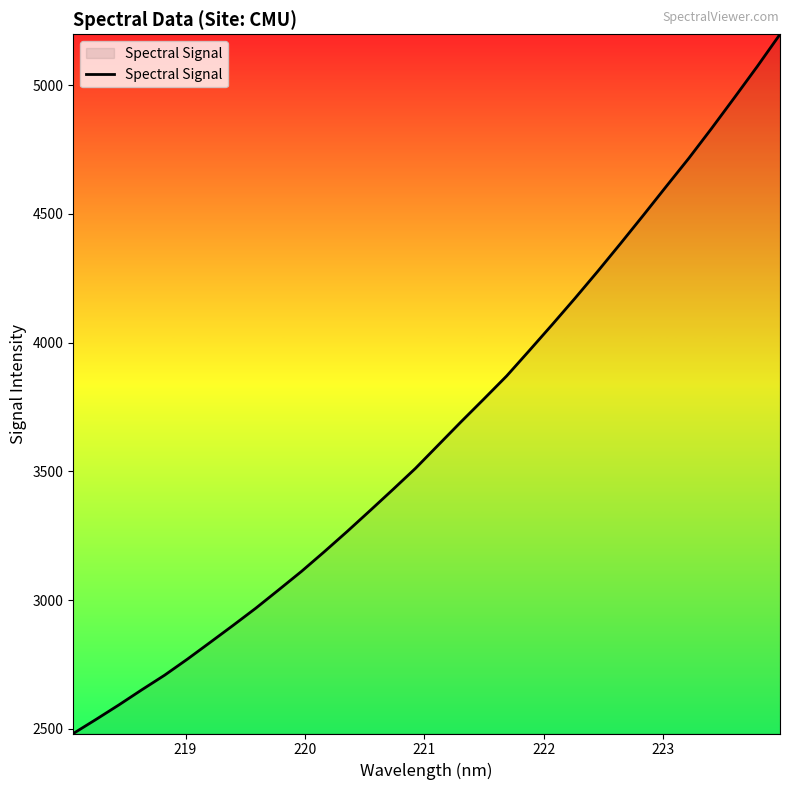

What is the difference between the maximum and minimum values?

2715.9